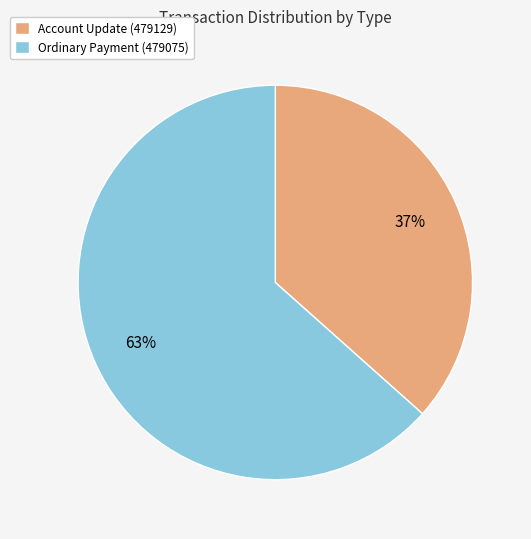

Do Ordinary Payment (479075) and Account Update (479129) together represent more than half of the pie?

Yes